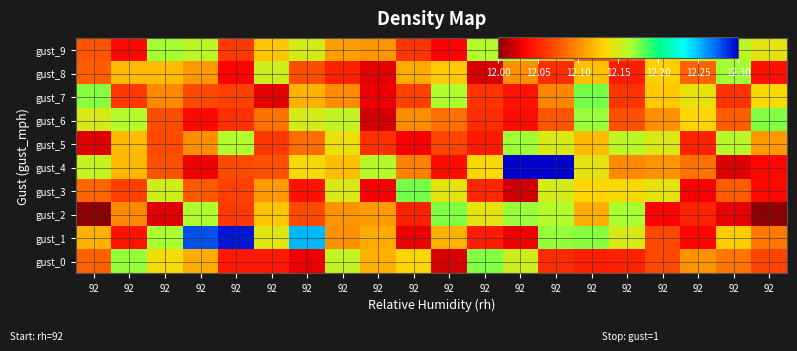

What is the total value across all series at 92?

120.9